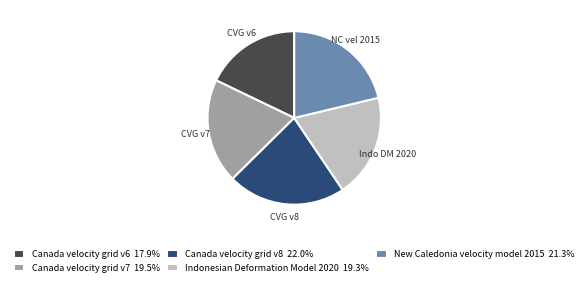

Is there a majority slice in this chart?

No